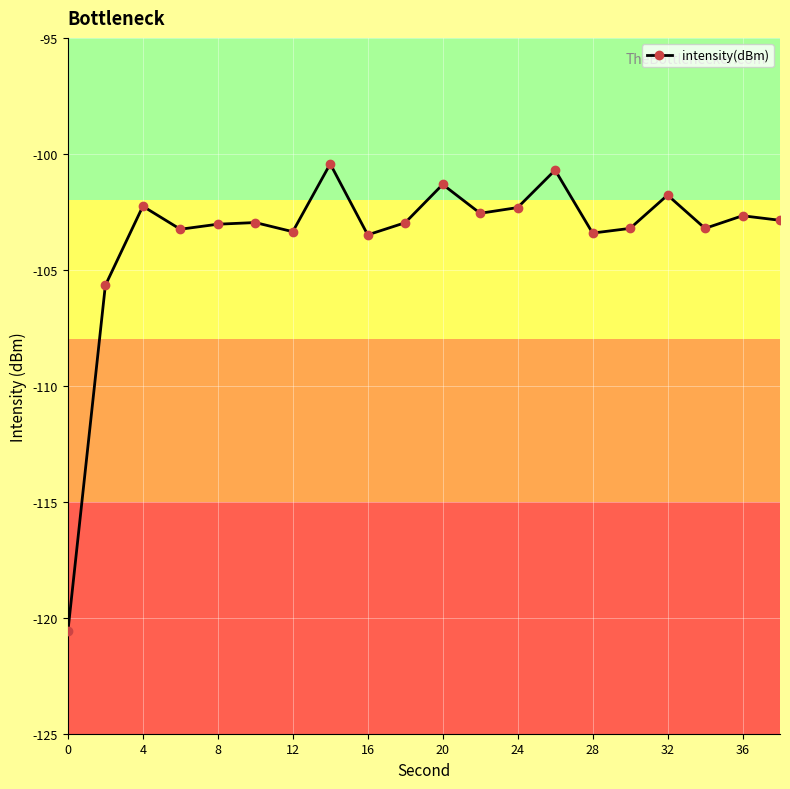

What is the value of the 18th point from the left?

-103.2